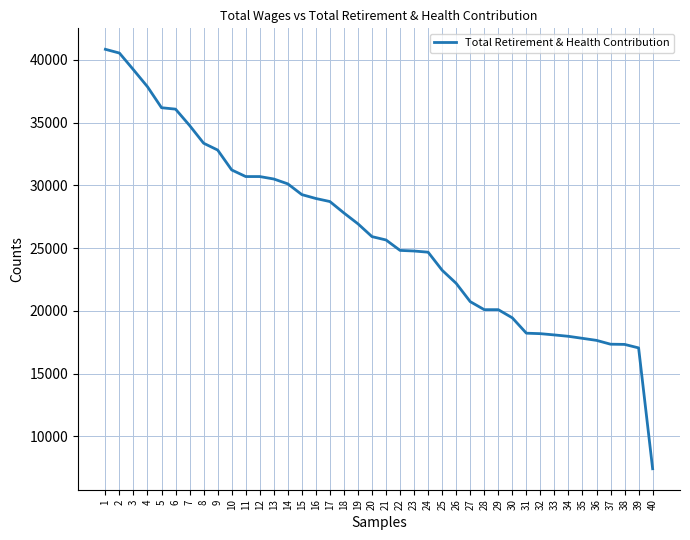

What is the maximum value shown in the chart?

40839